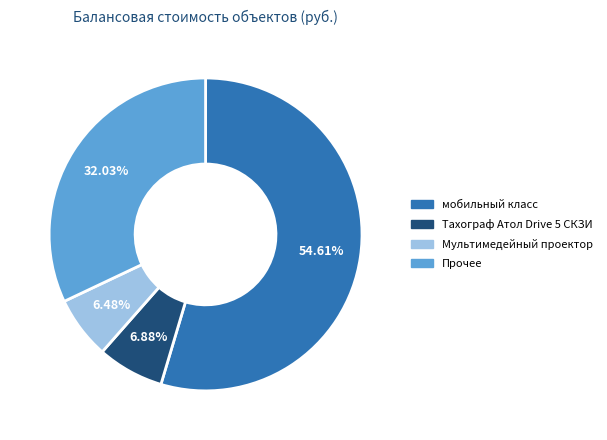

Which slice is the largest?

мобильный класс